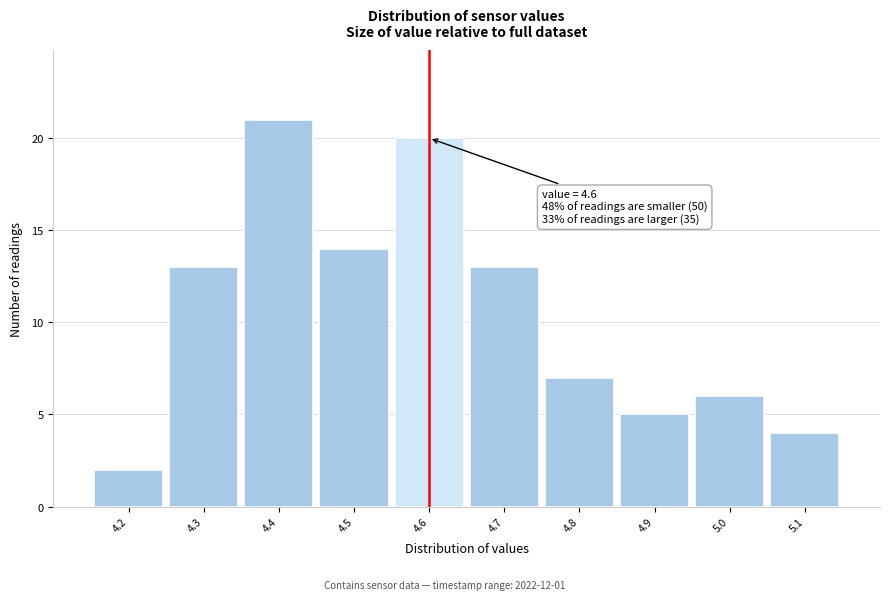

Which range on the x-axis has the tallest bar?

4.35 to 4.45